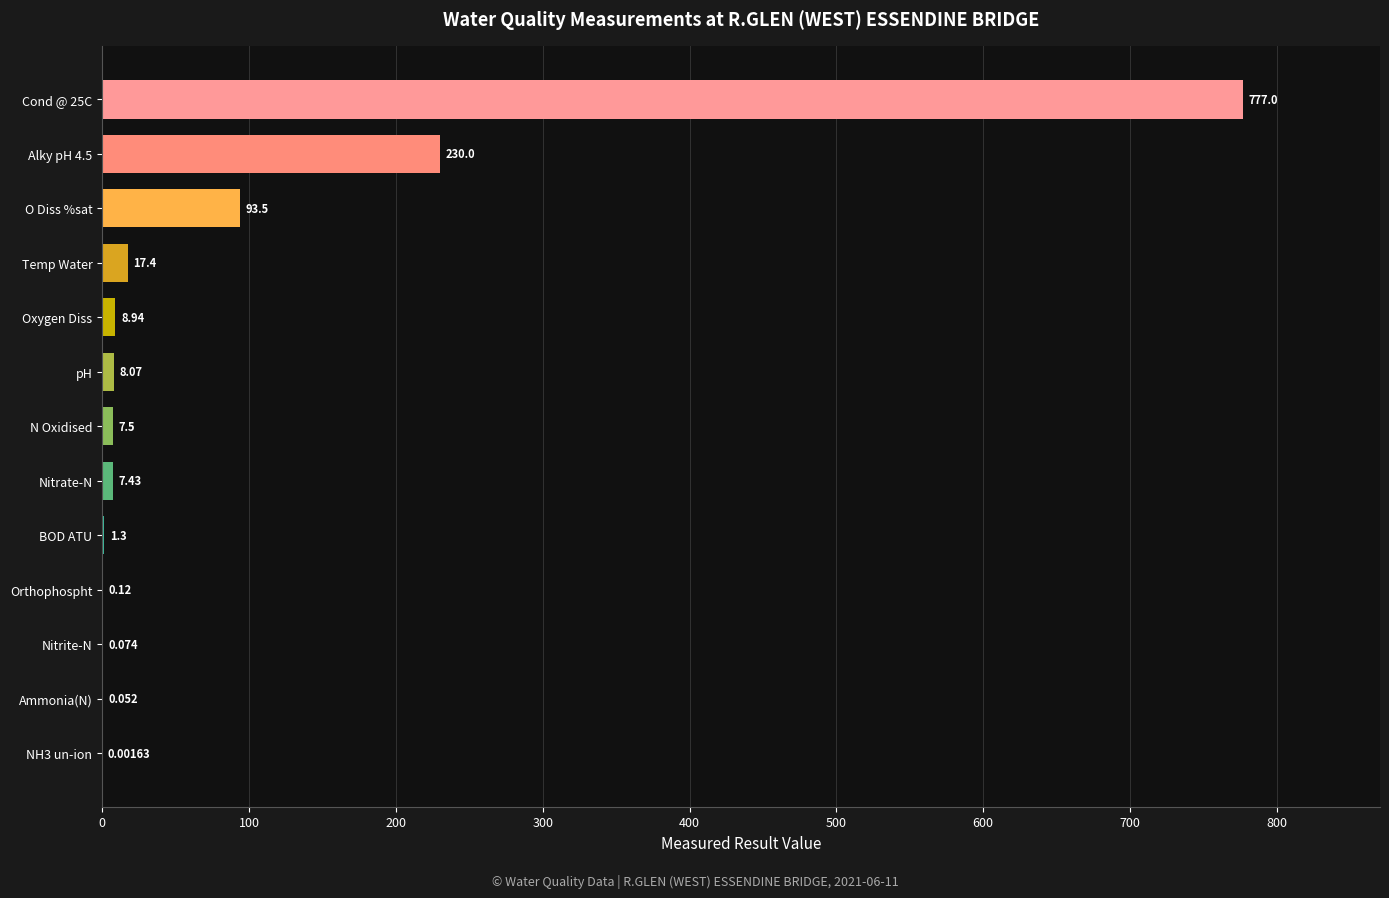

Between Nitrate-N and Ammonia(N), which is larger?

Nitrate-N